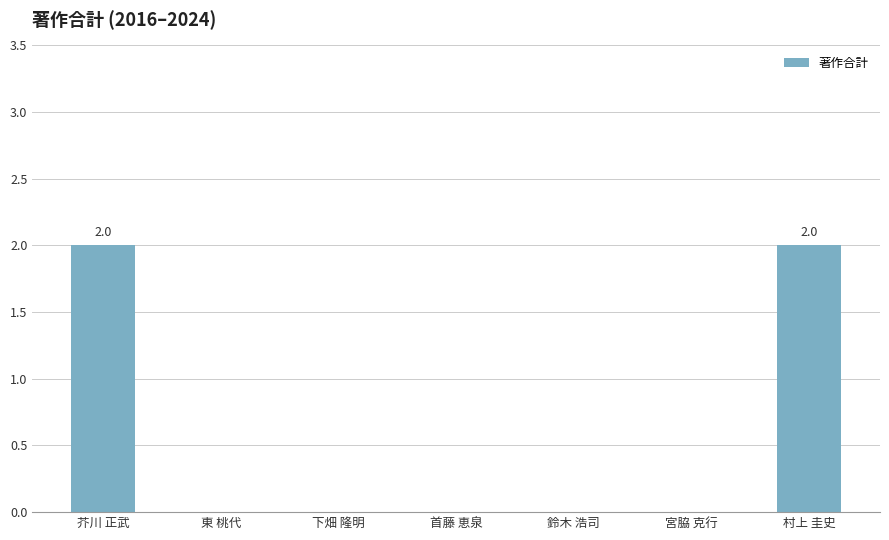

The chart shows a value of 2 at 村上 圭史. True or false?

True